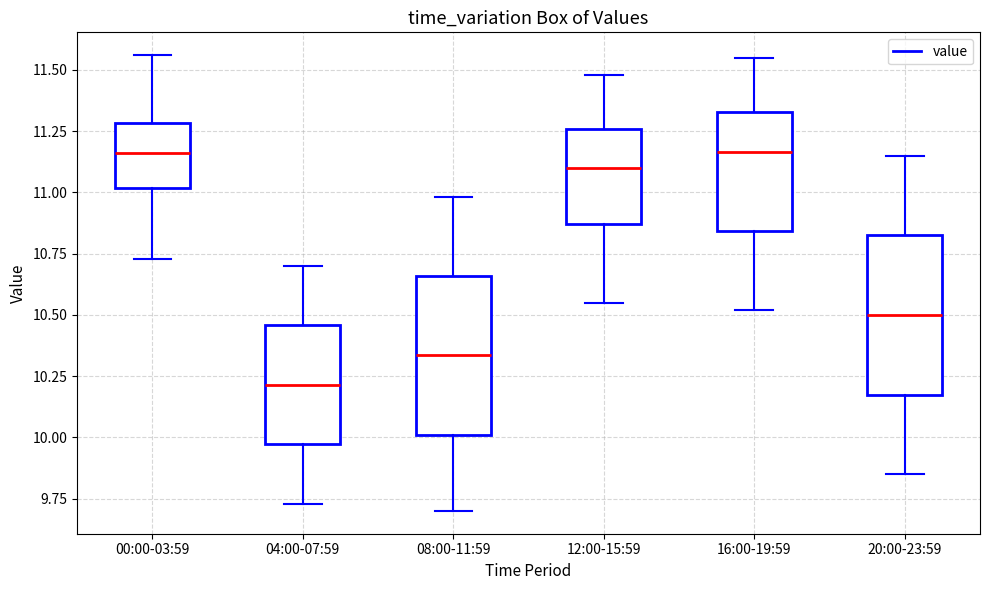

Reading left to right, transcribe this box plot: for each box, give where its median line is, the range the box spans, and where its two whiskers end, as read against the y-axis. The values are not printed on the chart, so give them approximately, as read against the axis.

00:00-03:59: median 11.15, box 11.00 to 11.30, whiskers 10.75 to 11.55
04:00-07:59: median 10.20, box 9.95 to 10.45, whiskers 9.75 to 10.70
08:00-11:59: median 10.35, box 10.00 to 10.65, whiskers 9.70 to 11.00
12:00-15:59: median 11.10, box 10.85 to 11.25, whiskers 10.55 to 11.50
16:00-19:59: median 11.15, box 10.85 to 11.35, whiskers 10.50 to 11.55
20:00-23:59: median 10.50, box 10.15 to 10.85, whiskers 9.85 to 11.15